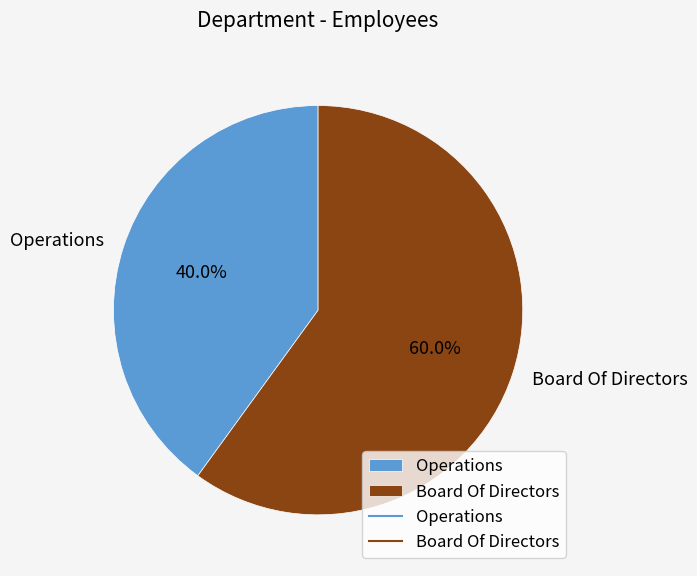

To the nearest percent, what is the combined percentage of Board Of Directors and Operations?

100%